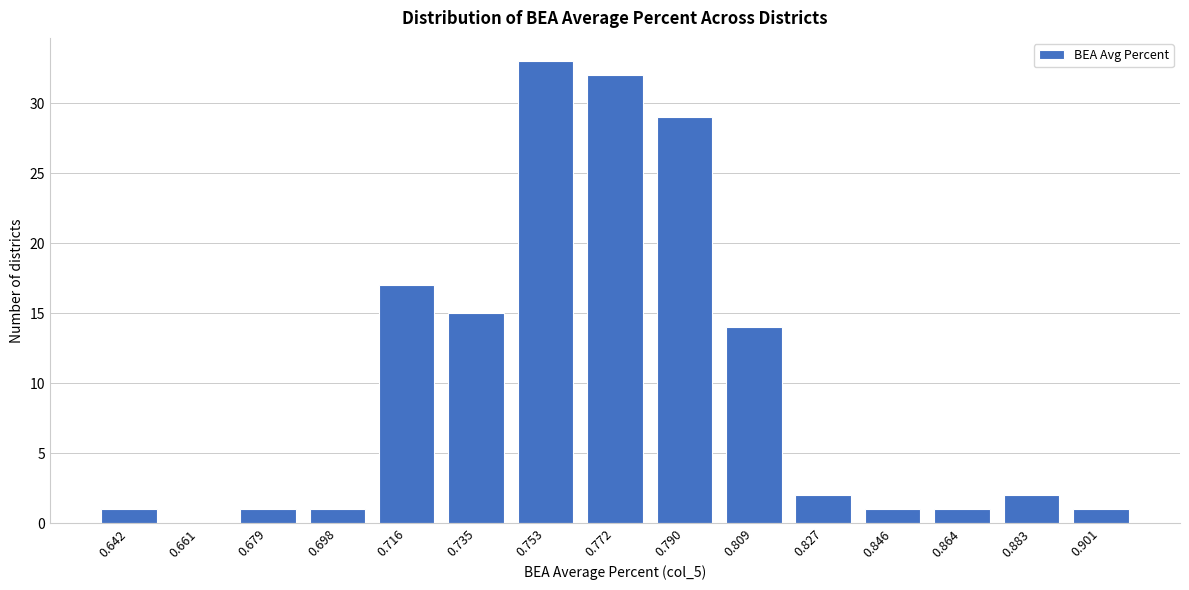

Reading left to right, list all the values displayed in this chart.

0.642=1	0.661=0	0.679=1	0.698=1	0.716=17	0.735=15	0.753=33	0.772=32	0.790=29	0.809=14	0.827=2	0.846=1	0.864=1	0.883=2	0.901=1